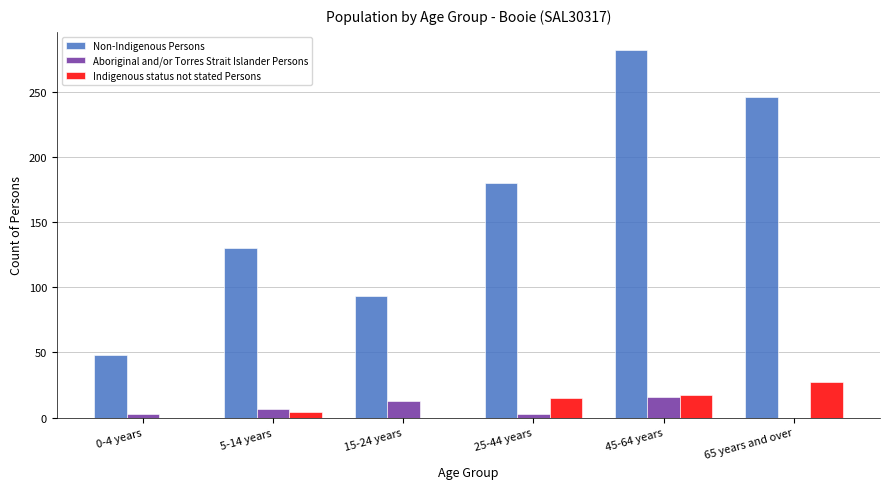

Reading right to left, what are all the values shown in this chart?

Non-Indigenous Persons: 65 years and over=246	45-64 years=282	25-44 years=180	15-24 years=93	5-14 years=130	0-4 years=48
Aboriginal and/or Torres Strait Islander Persons: 65 years and over=0	45-64 years=16	25-44 years=3	15-24 years=13	5-14 years=7	0-4 years=3
Indigenous status not stated Persons: 65 years and over=27	45-64 years=17	25-44 years=15	15-24 years=0	5-14 years=4	0-4 years=0